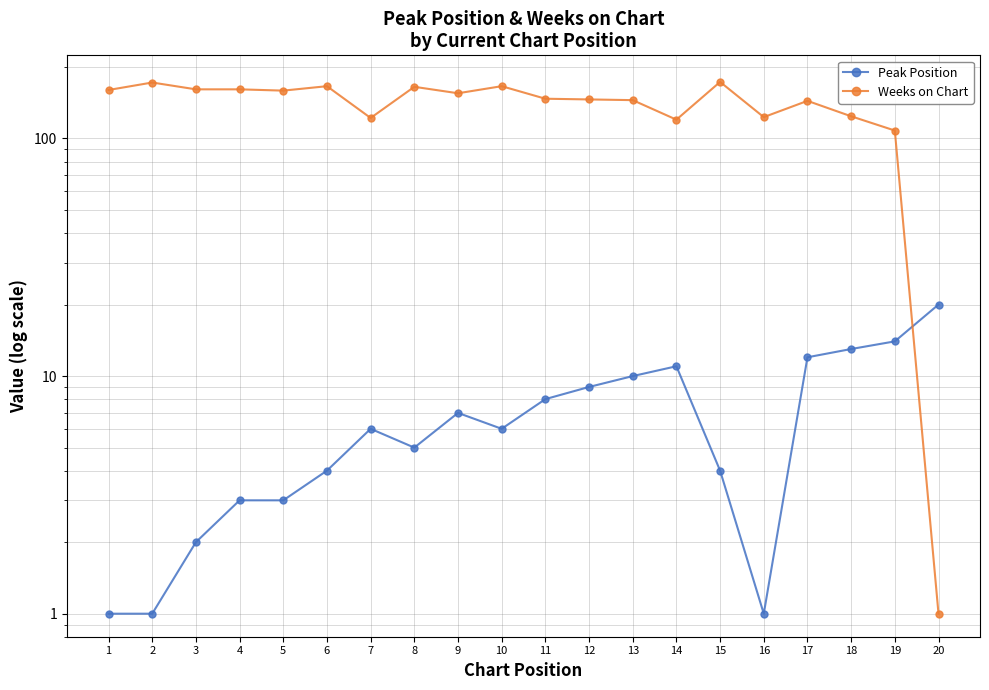

How many data points in Weeks on Chart are above 155?

9